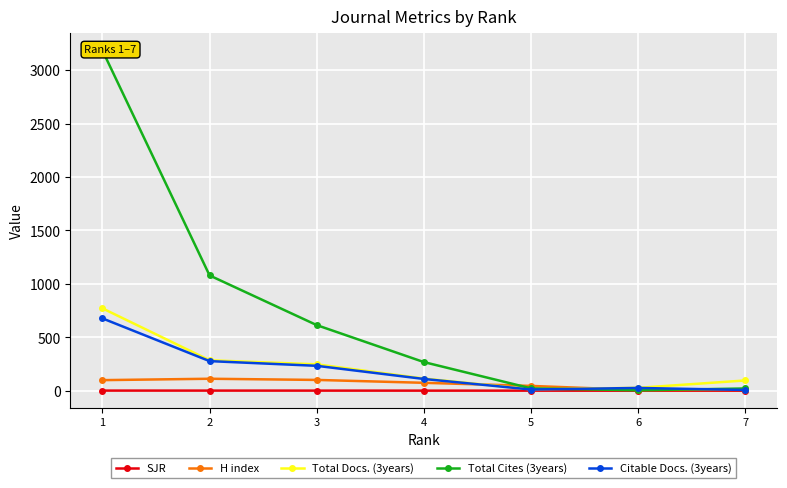

The Citable Docs. (3years) series shows 12.1 at 7. True or false?

False